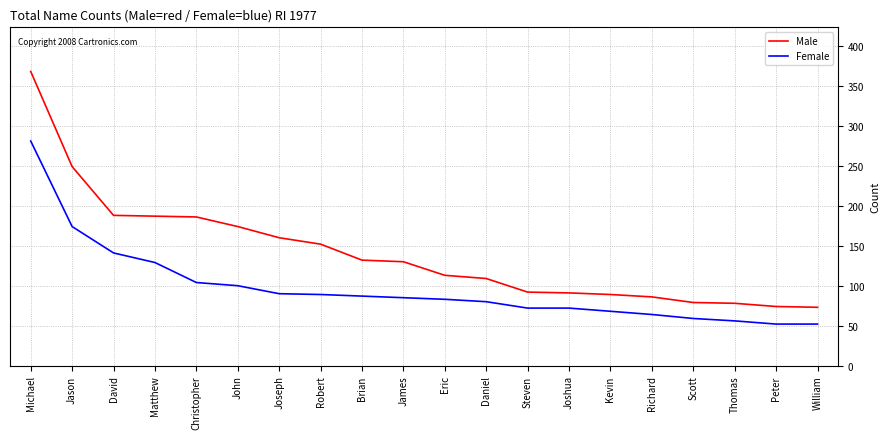

True or false: Male has a value of 125 at Joshua.

False